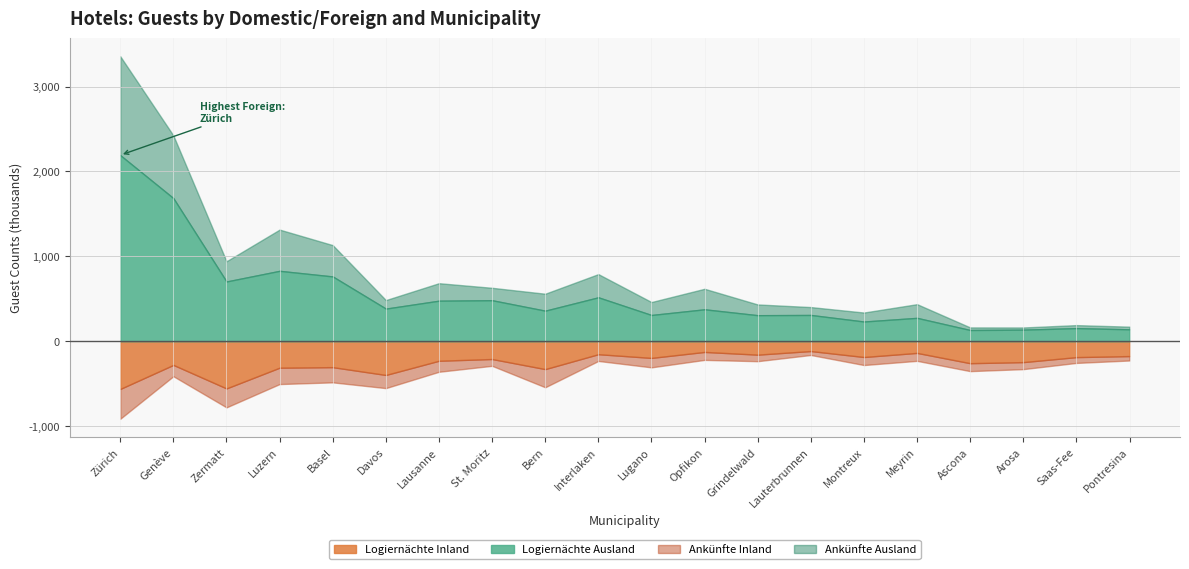

True or false: Ankuenfte Inland and Logiernächte Inland cross at least once.

False